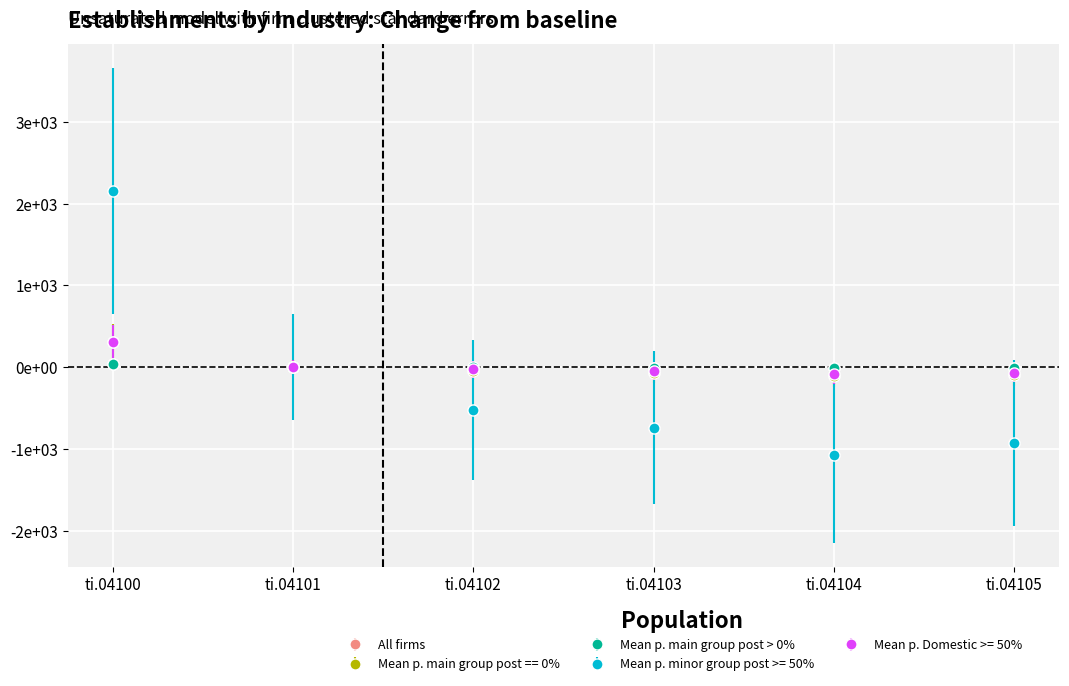

What is the difference between the maximum and minimum values in the Mean p. main group post > 0% series?

45